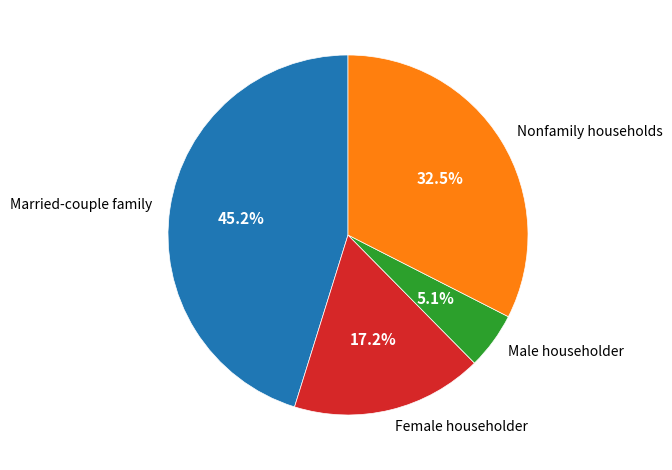

What percentage is the Female householder slice, to the nearest percent?

17%